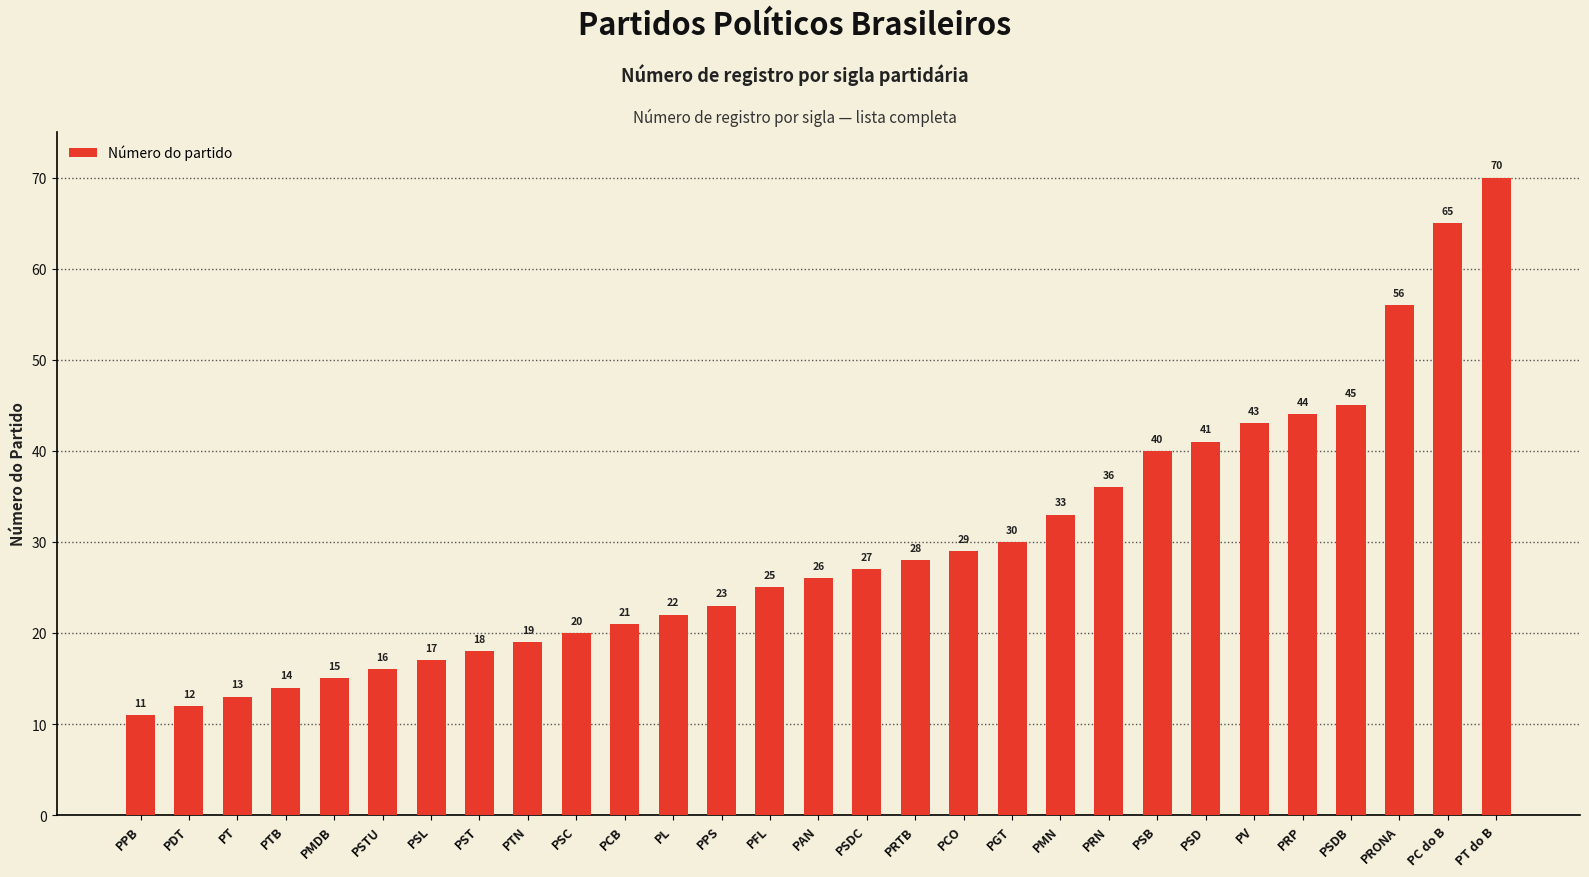

How many categories are shown in the chart?

29